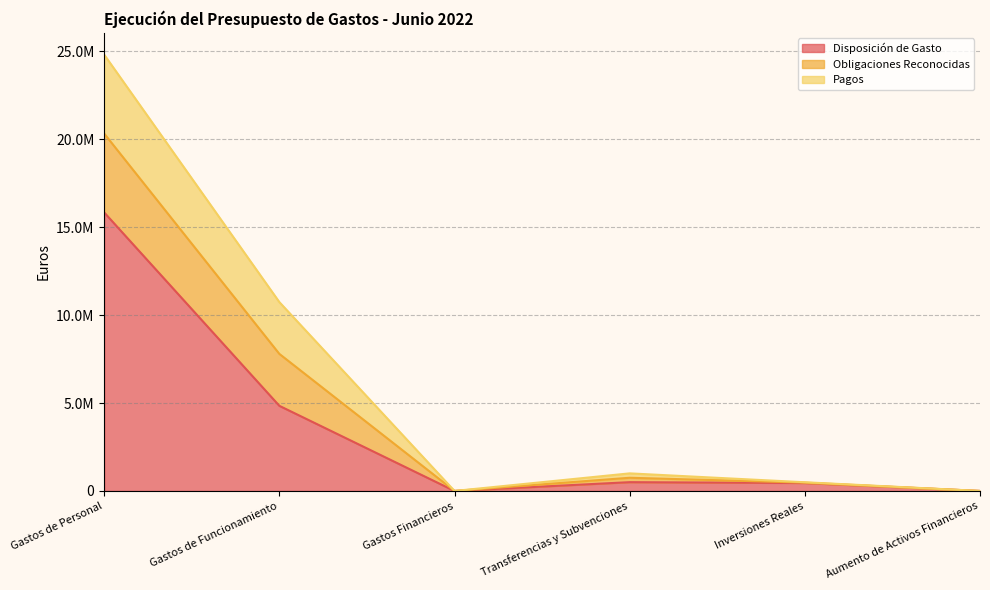

True or false: Disposición de Gasto has more than 1 interior local peaks.

False